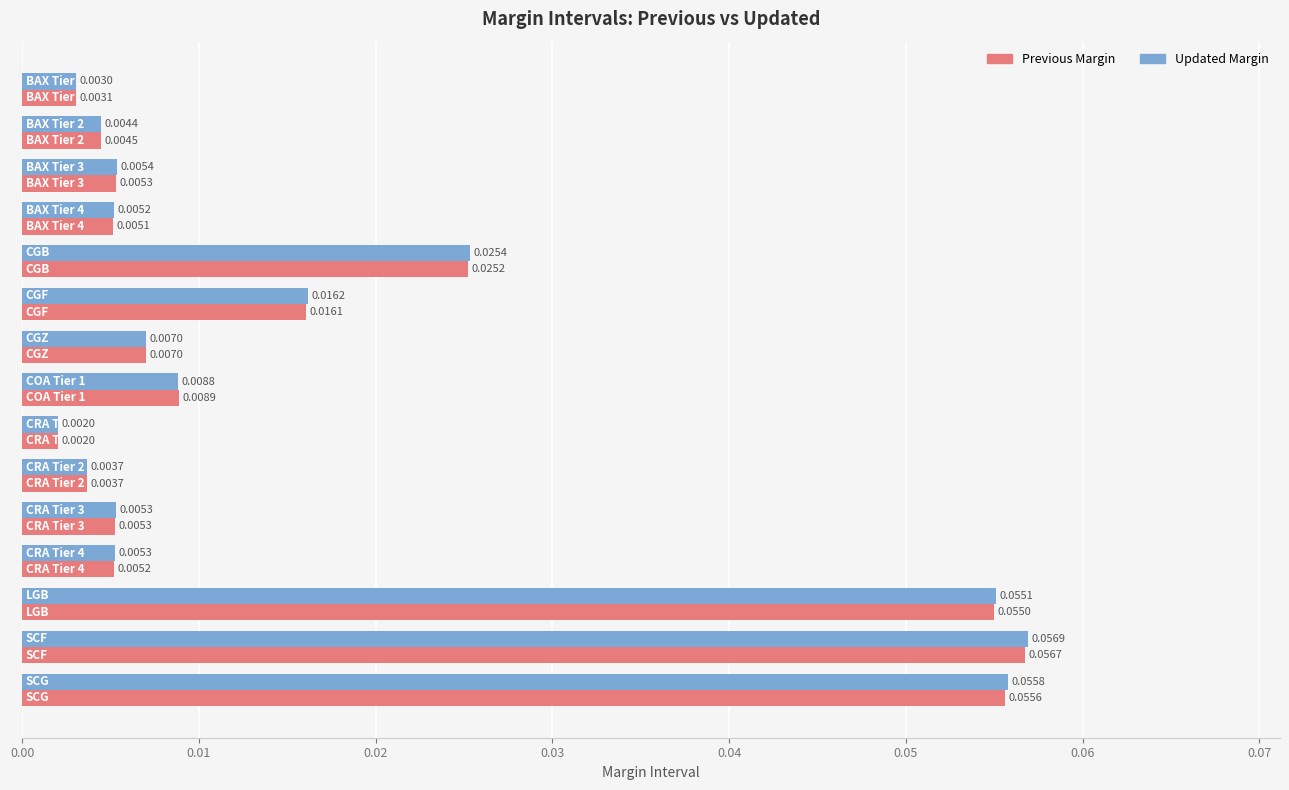

Which series has the widest spread of values?

Updated Margin